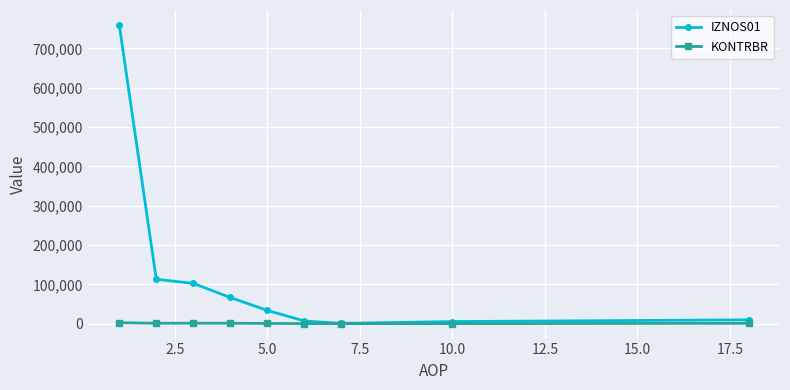

What is the sum of all KONTRBR values?

7594.3